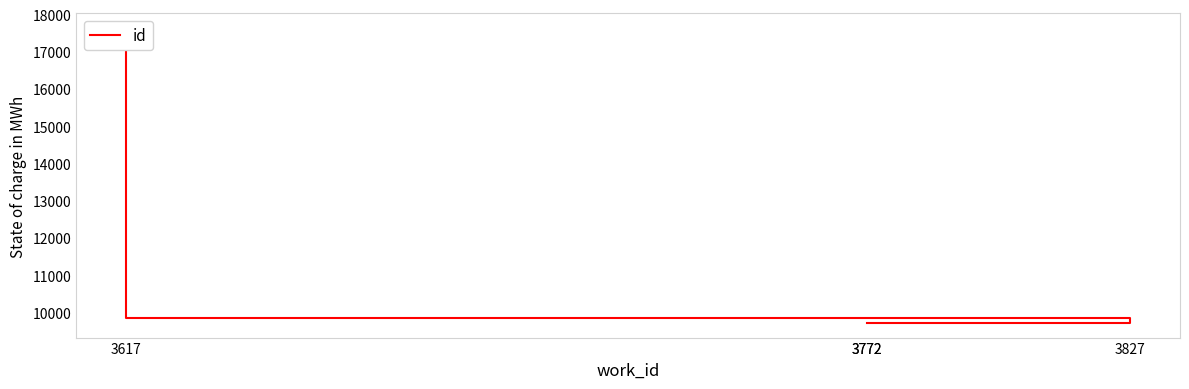

At which label does the data first exceed 9855?

3617